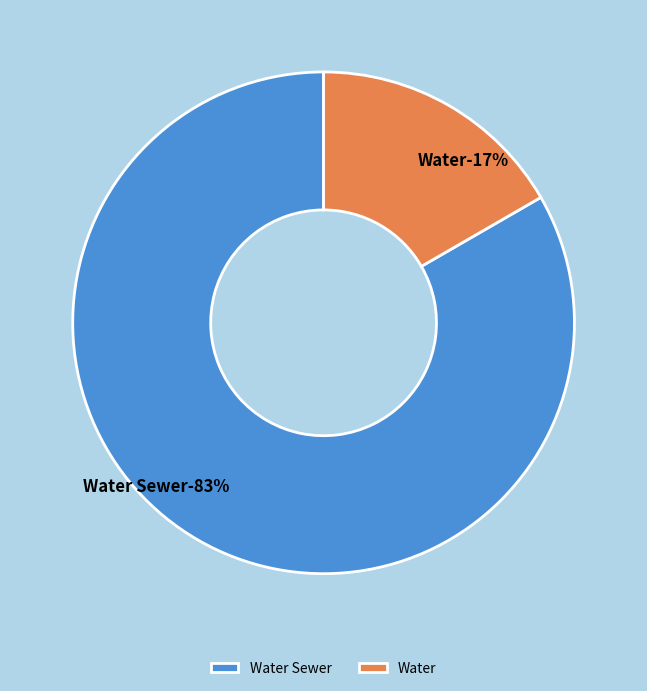

Count the number of slices in the pie.

2